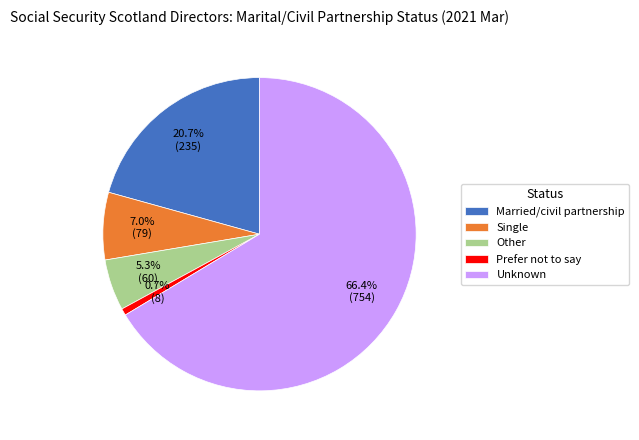

To the nearest percent, what is the average slice percentage?

20%